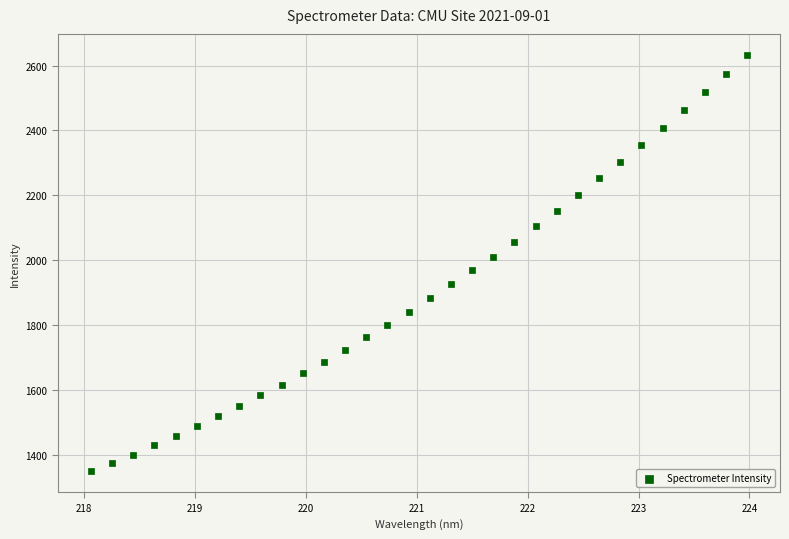

What is the range of Y values (max minus min)?

1285.5